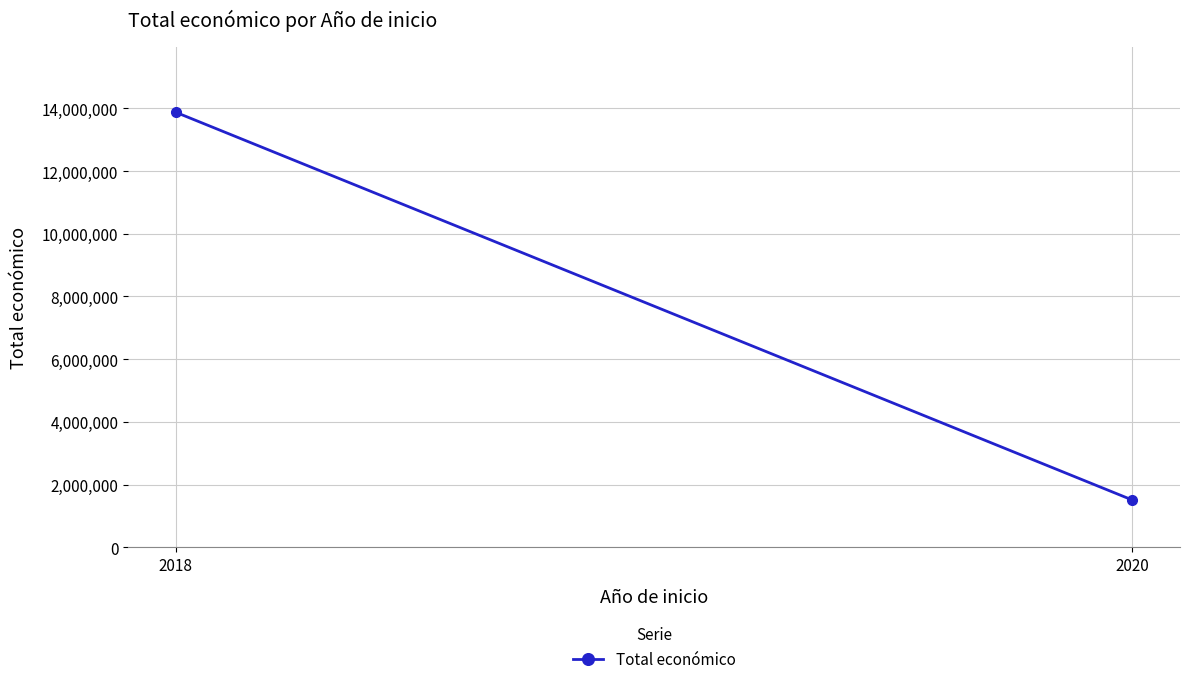

What is the difference between the values at 2018 and 2020?

12356450